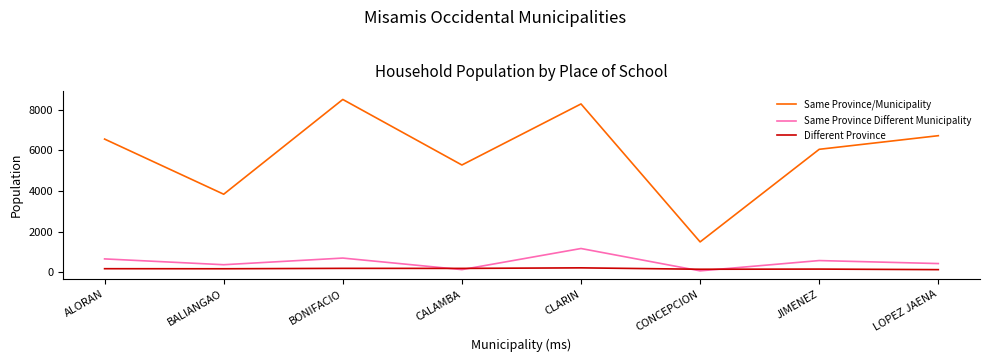

List the series in order of their peak value, lowest first.

Different Province, Same Province Different Municipality, Same Province/Municipality